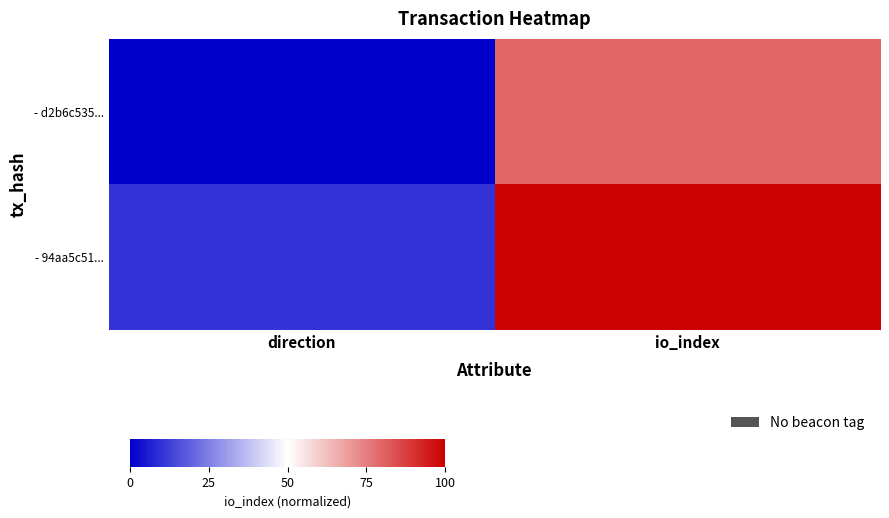

Which label corresponds to the smallest value in the chart?

direction